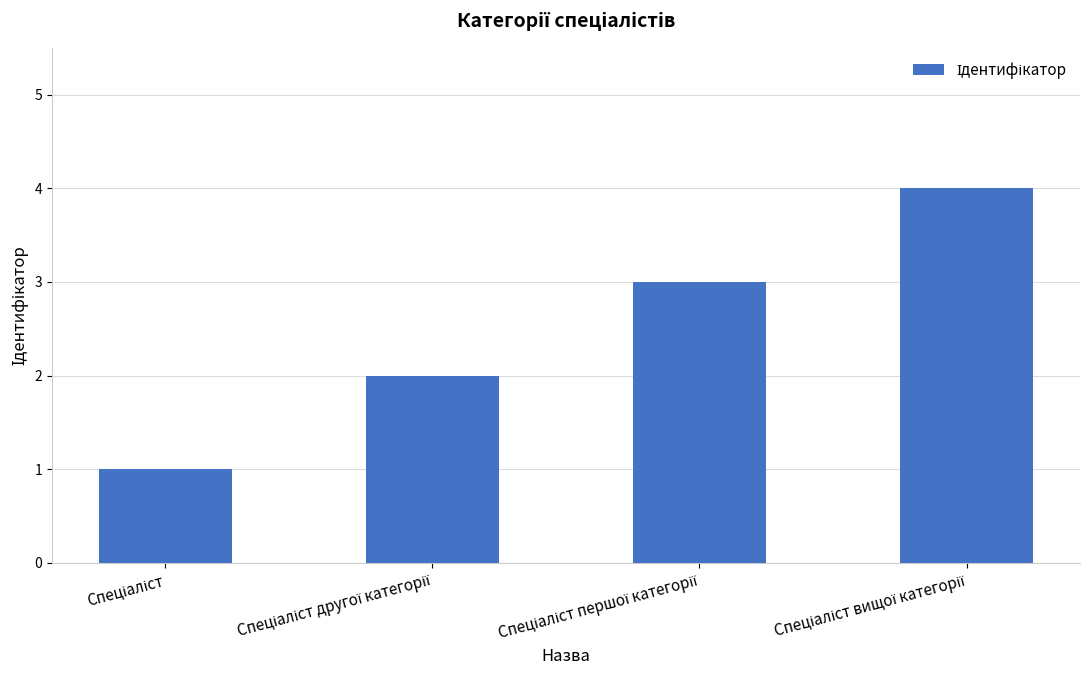

What is the sum of all values?

10